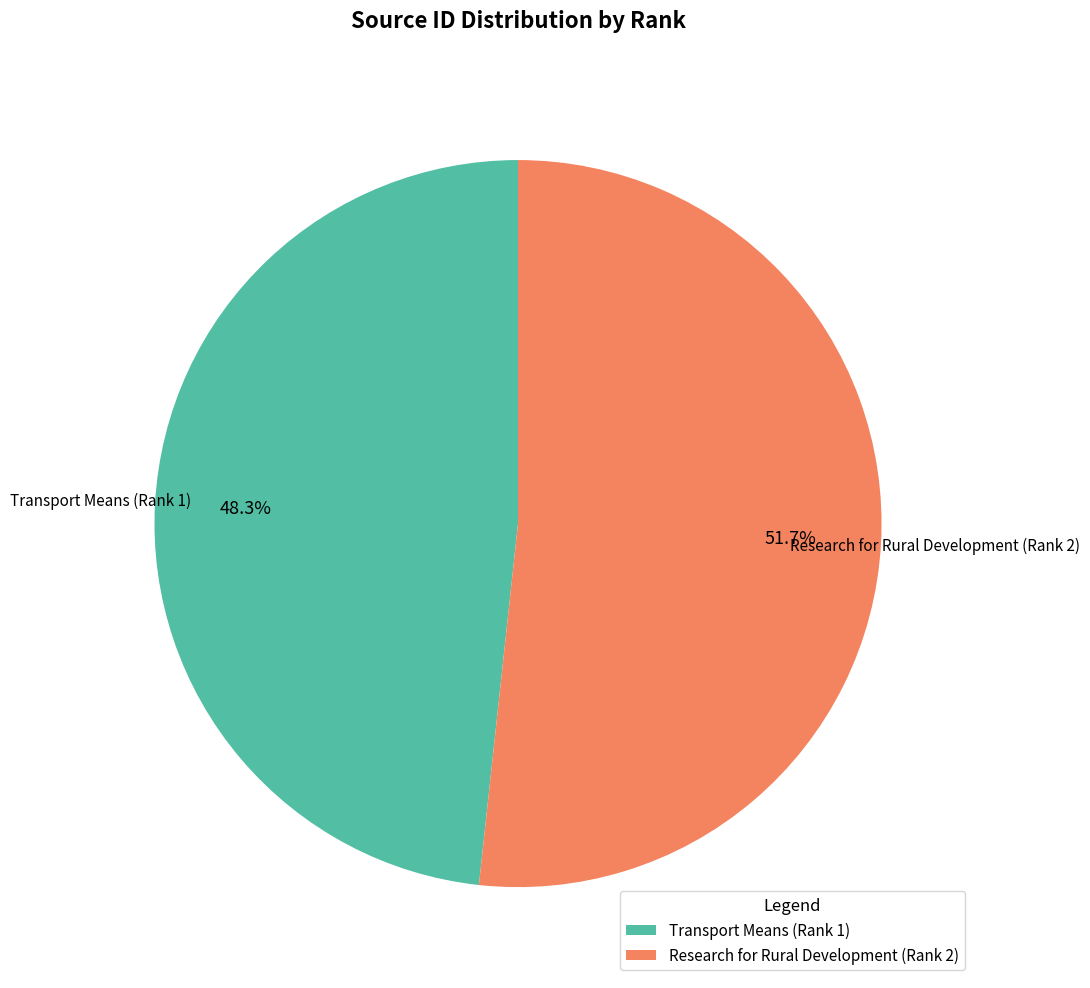

To the nearest percent, what percentage of the pie is Transport Means (Rank 1)?

48%